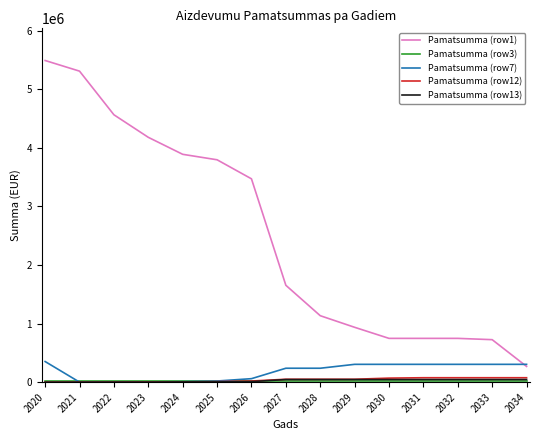

Which series has the largest range (max minus min)?

Pamatsumma (row1)